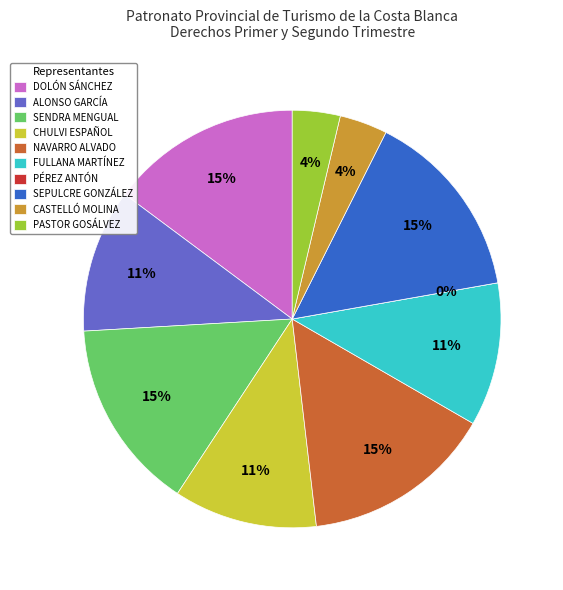

What portion of the pie excludes JUAN JOSÉ CASTELLÓ MOLINA?

96.3%